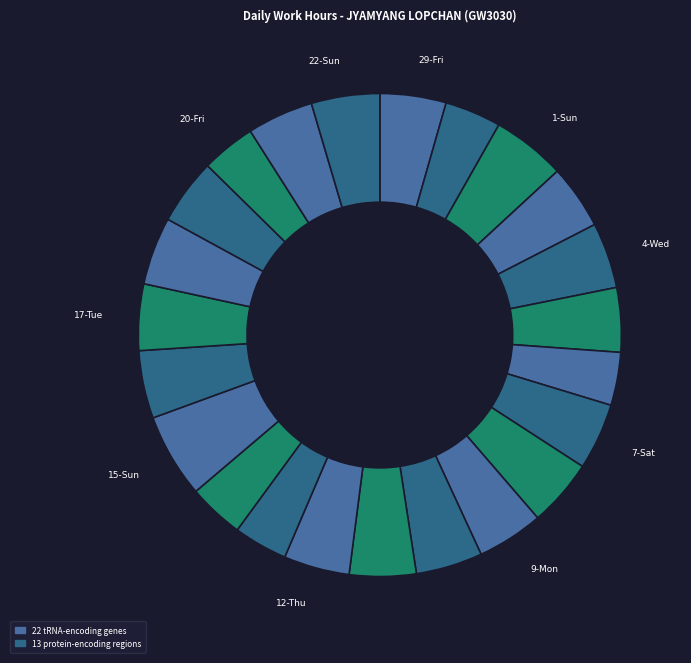

How many slices are in this pie chart?

23